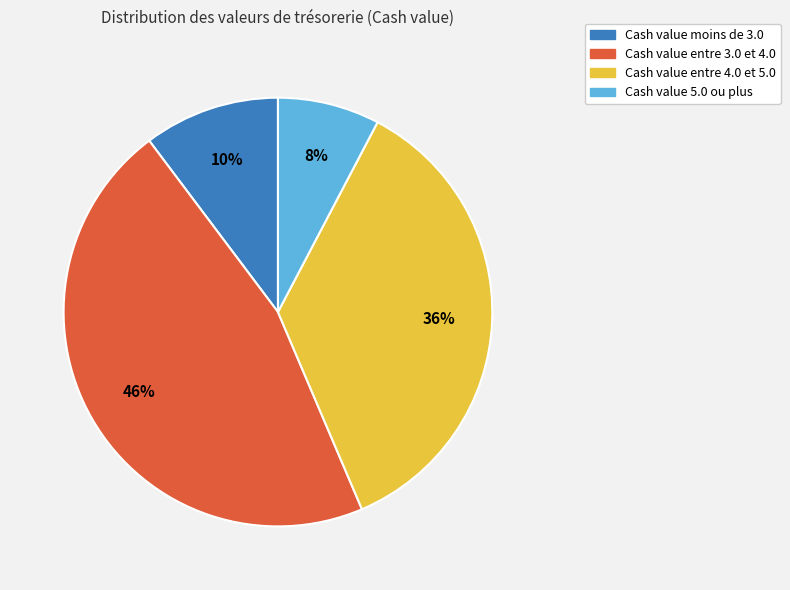

To the nearest percent, what is the average slice percentage?

25%